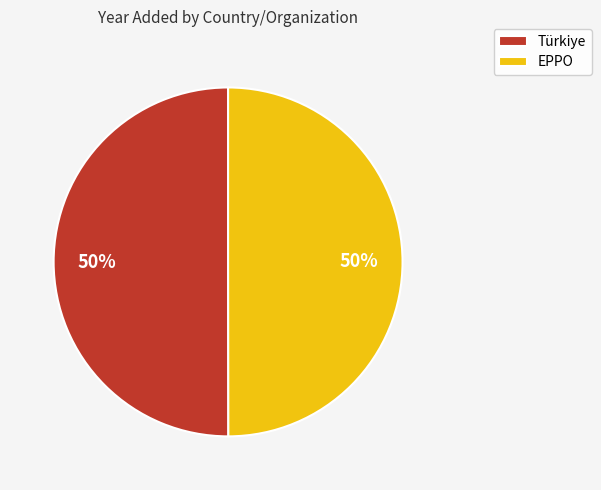

Approximately how many times larger is the value at EPPO compared to Türkiye?

1.0